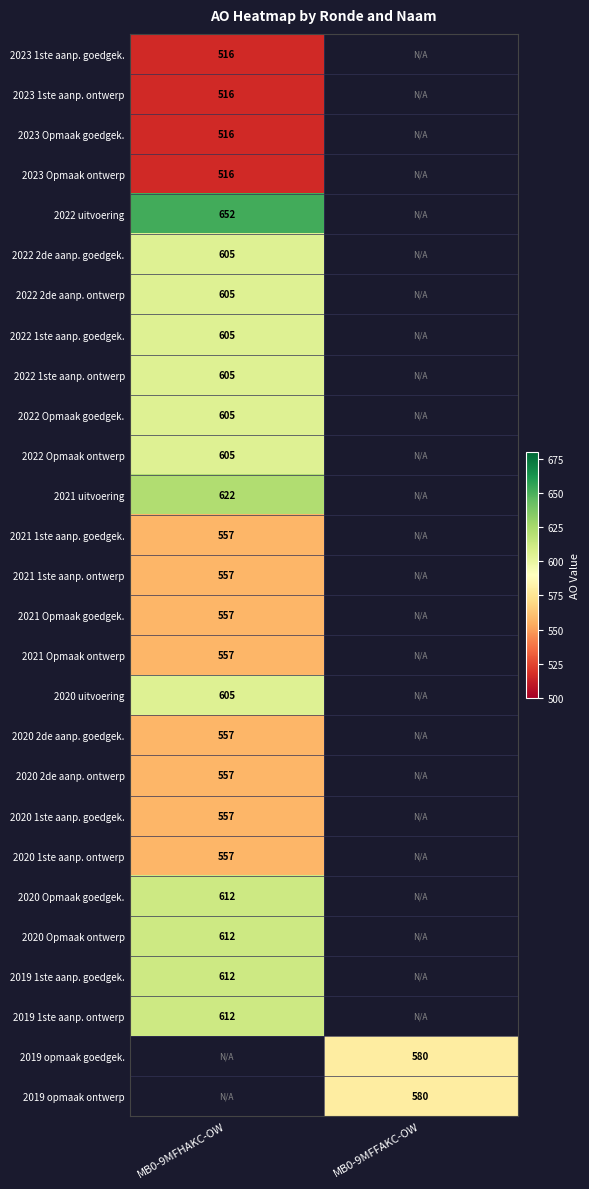

The 2021 1ste aanp. ontwerp series shows 557 at MB0-9MFHAKC-OW. True or false?

True